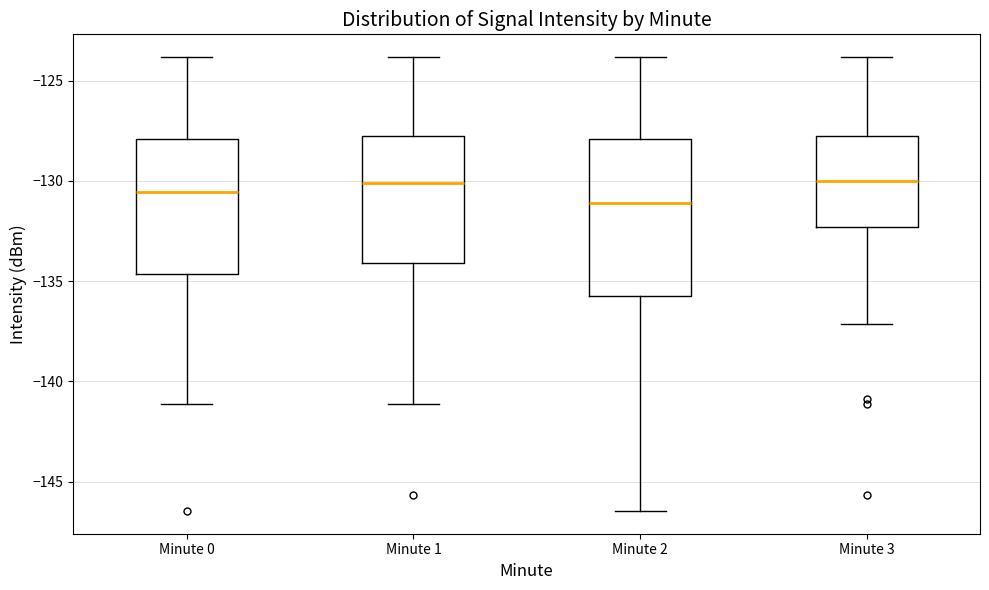

Comparing the boxes themselves (not the whiskers), which one is the tallest?

Minute 2